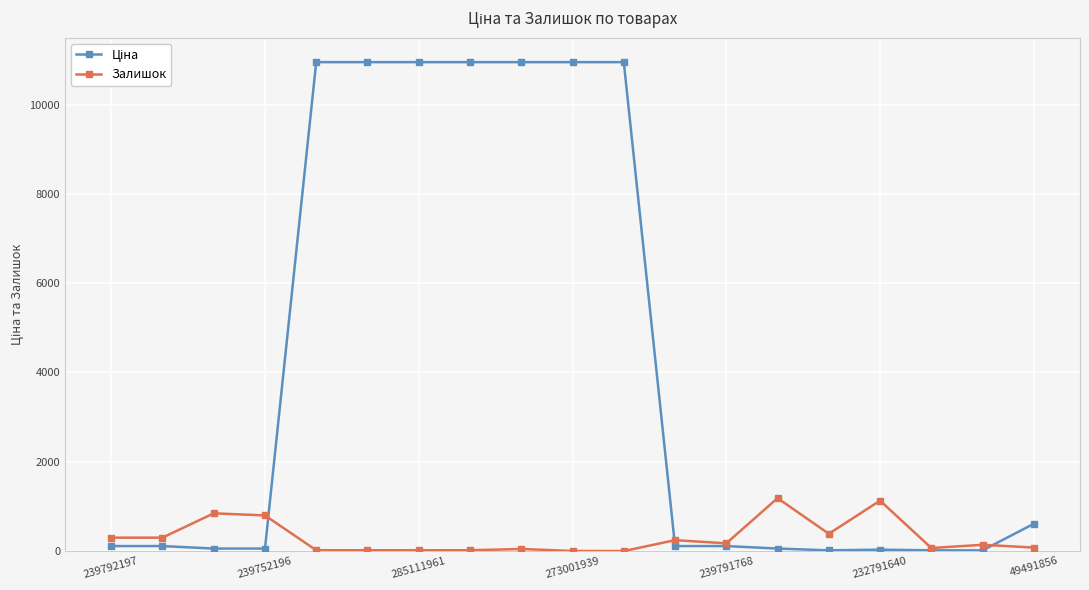

True or false: Залишок has more than 0 points higher than both neighbors.

True